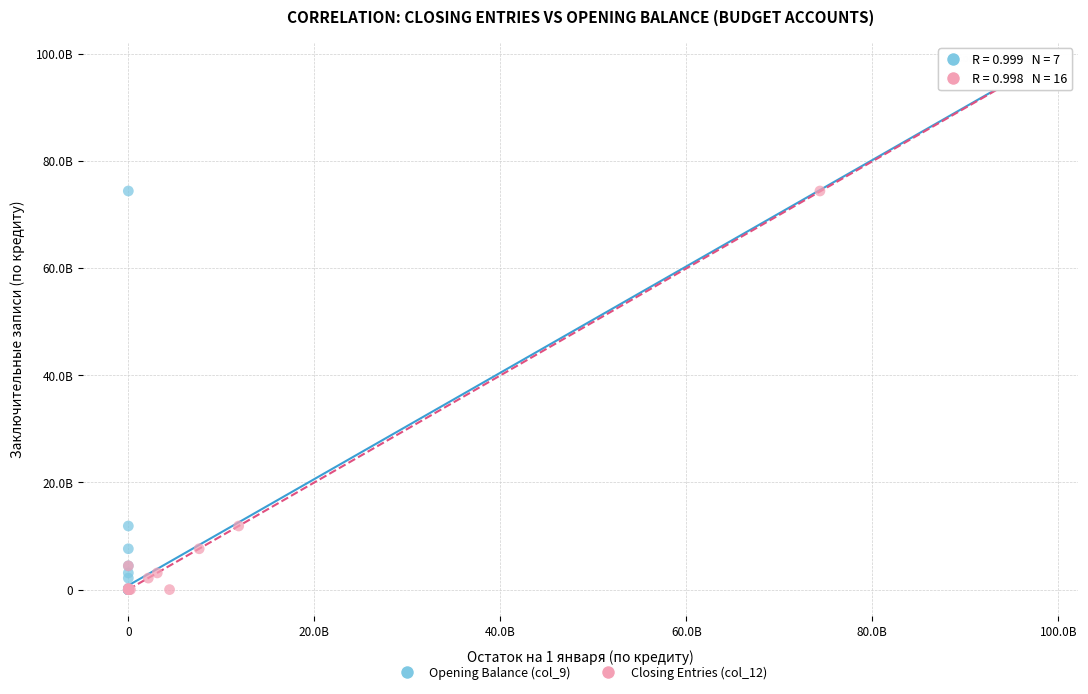

What are all the series names shown in the legend?

Opening Balance (col_9), Closing Entries (col_12)